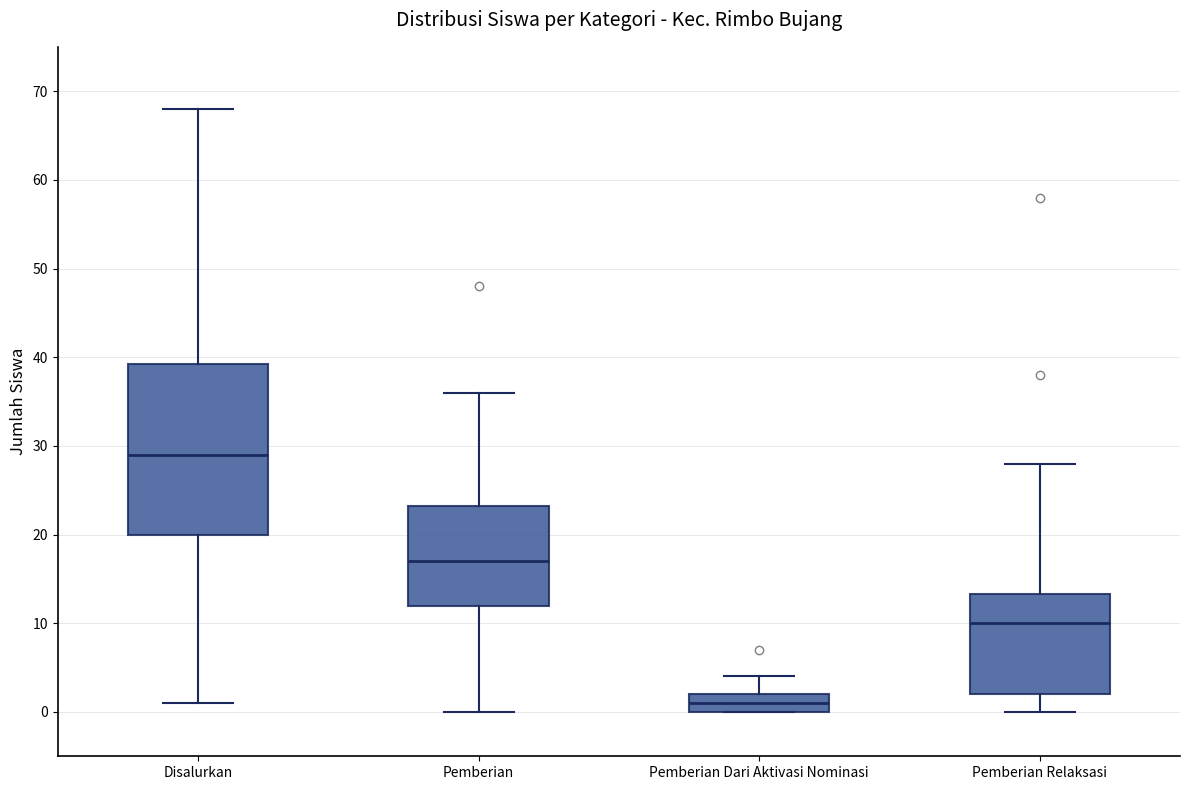

Where does the lower whisker of the box for Disalurkan end on the y-axis? The values are not printed on the chart, so give them approximately, as read against the axis.

1